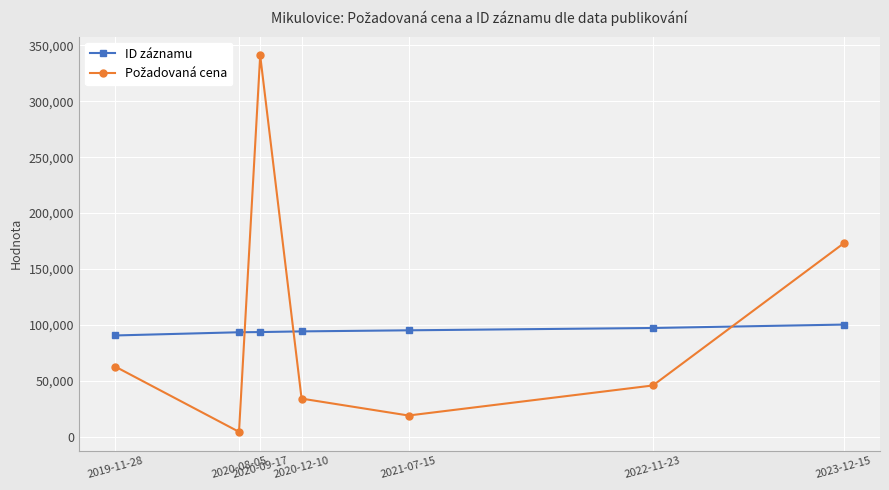

What is the label of the 2nd point from the right?

2022-11-23